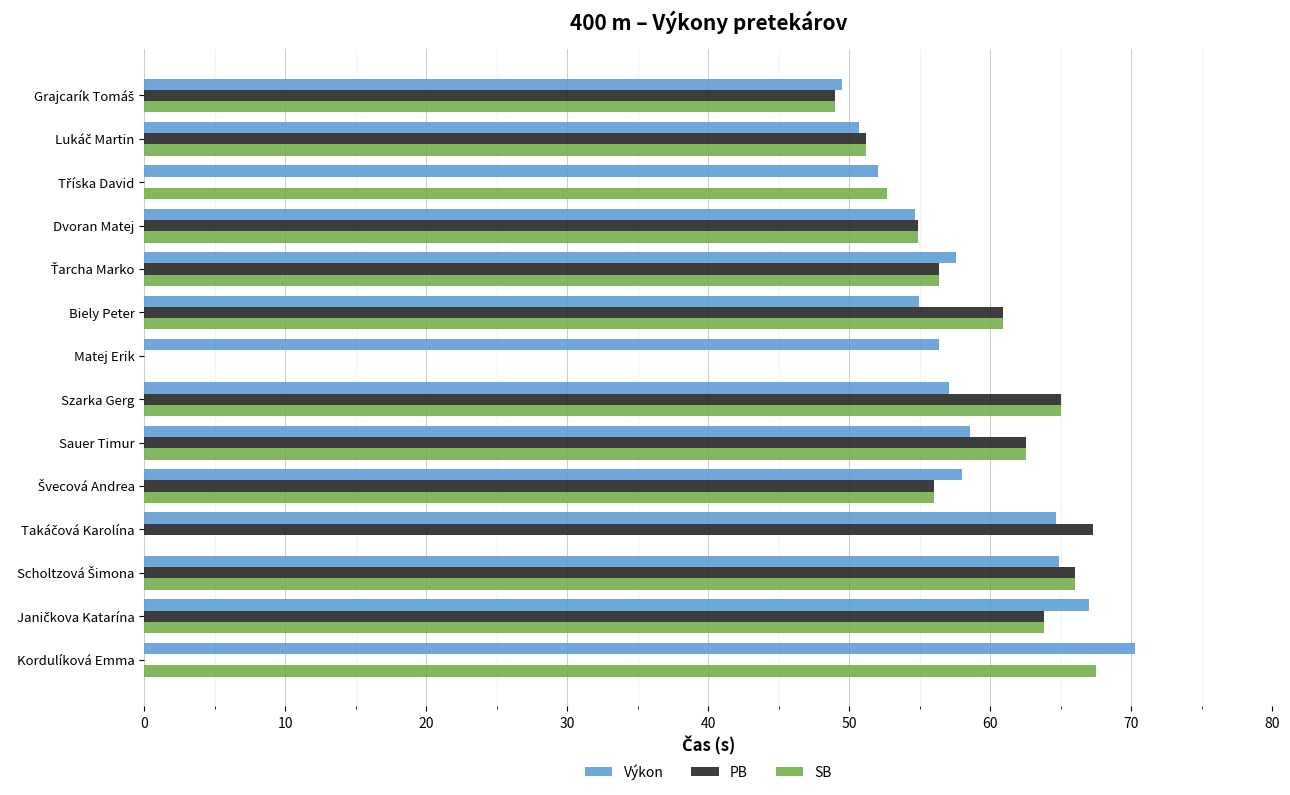

Which series has the largest range (max minus min)?

Výkon